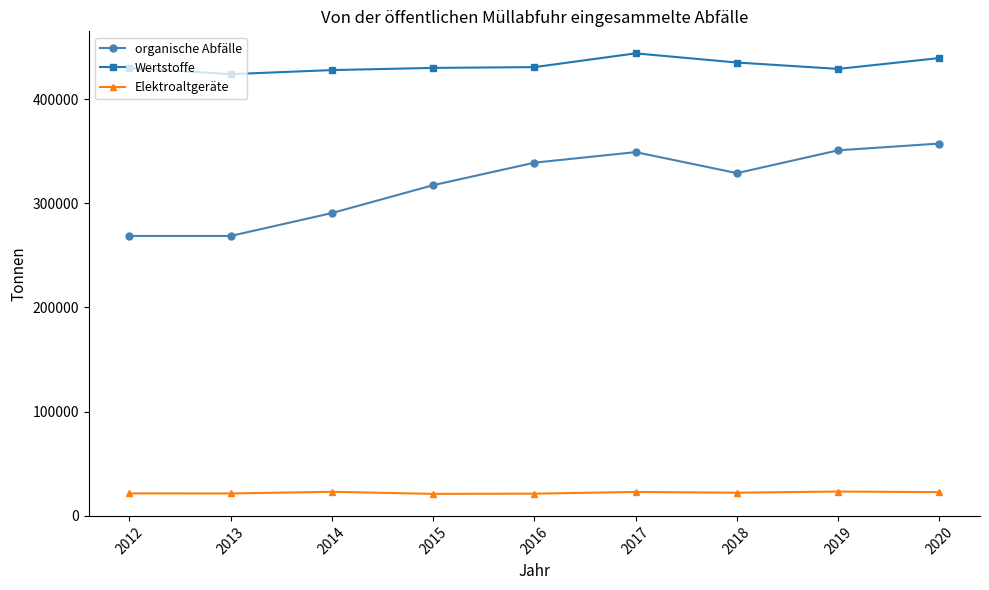

The organische Abfälle series shows 317409.4 at 2015. True or false?

True